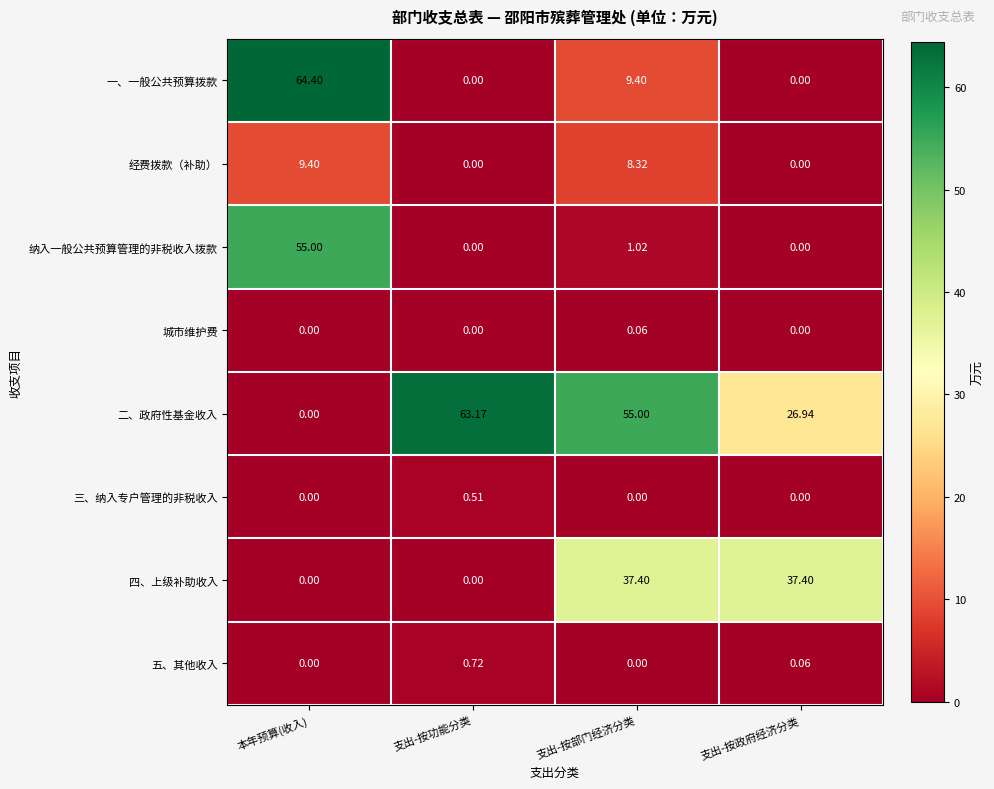

Which series has the largest range (max minus min)?

一、一般公共预算拨款